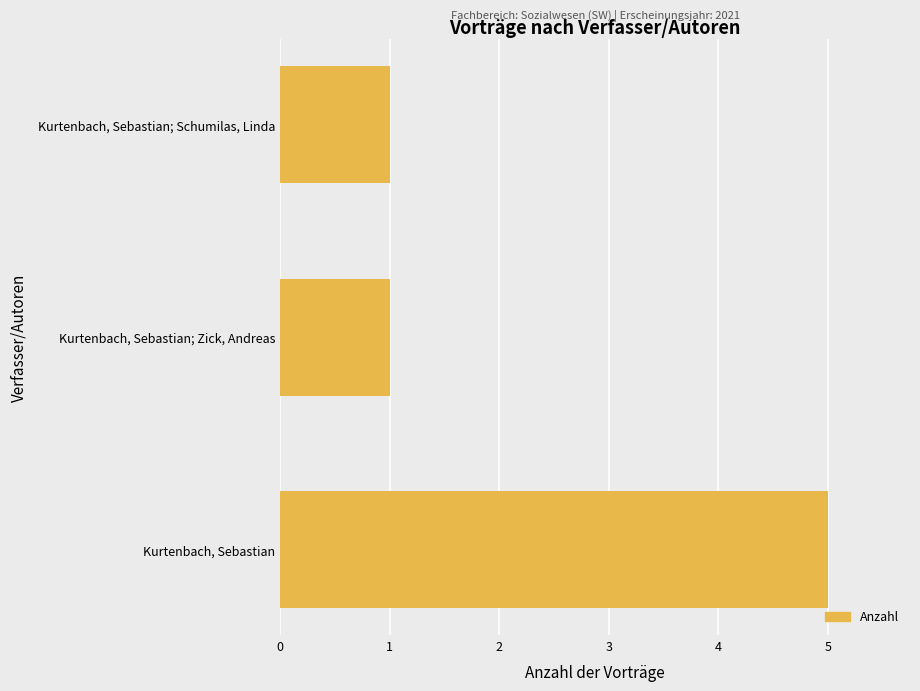

What is the change in value from Kurtenbach, Sebastian to Kurtenbach, Sebastian; Schumilas, Linda?

-4